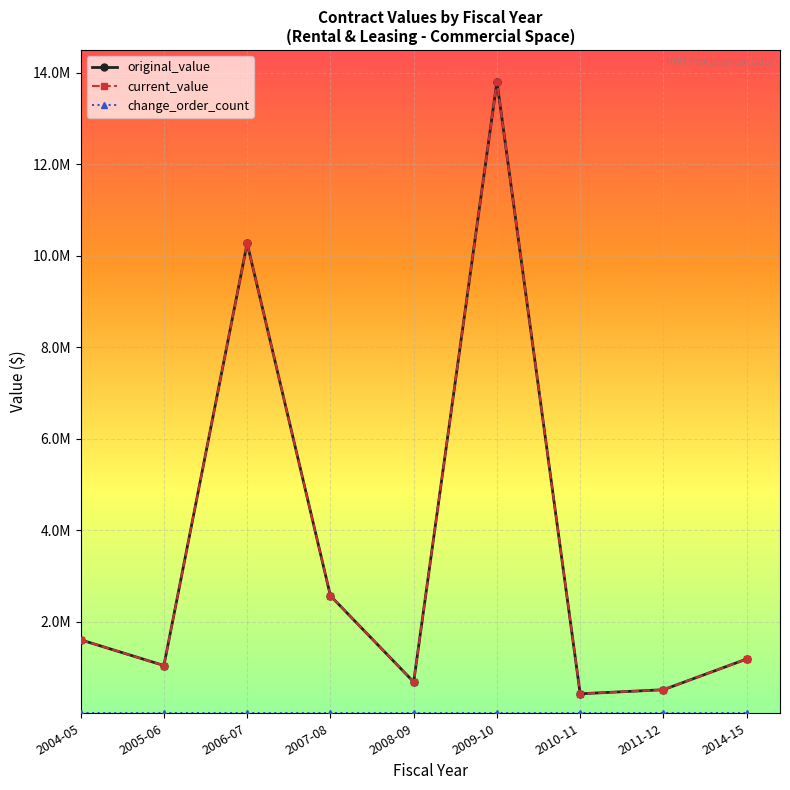

Is this an area chart (filled region under the line)?

No